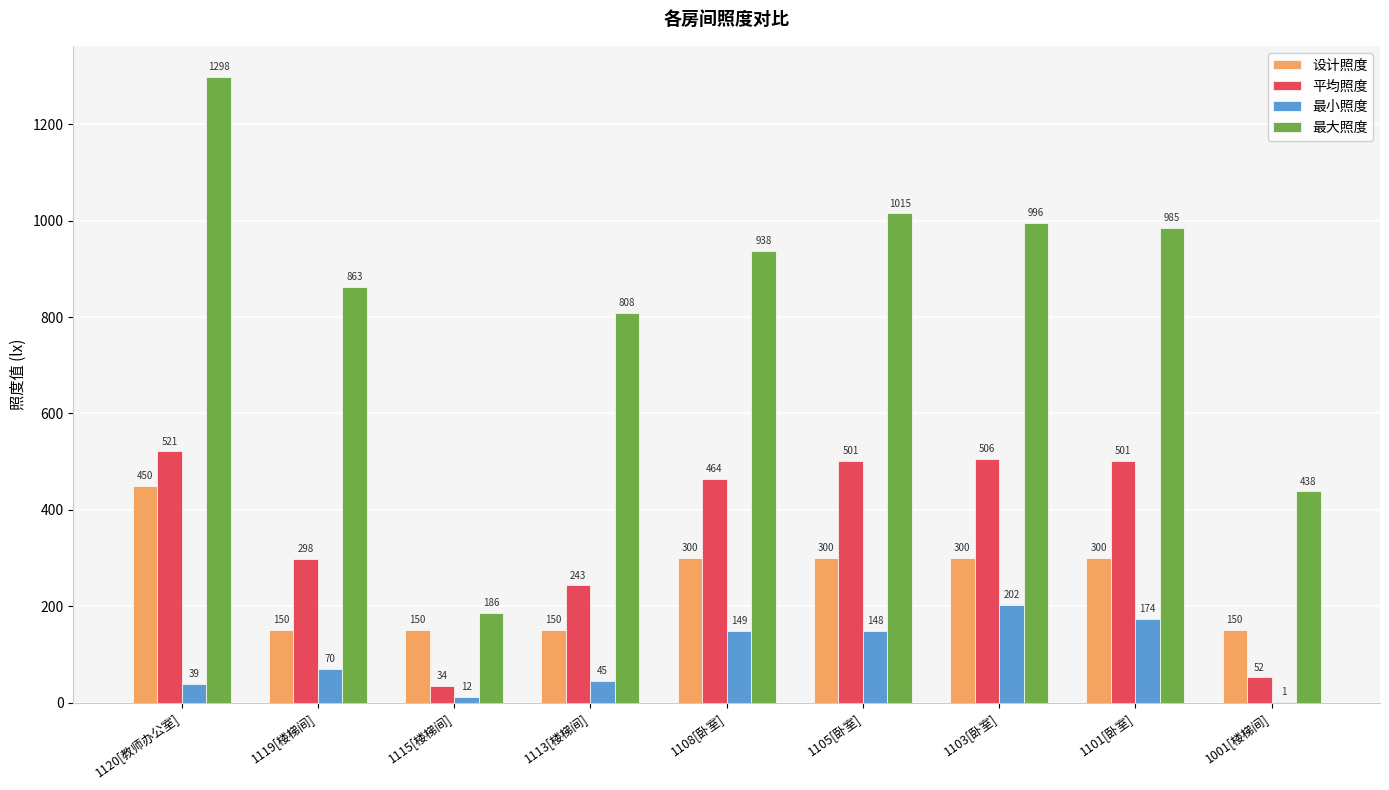

What value does the 最大照度 series have at 1119[楼梯间], to the nearest 50?

850